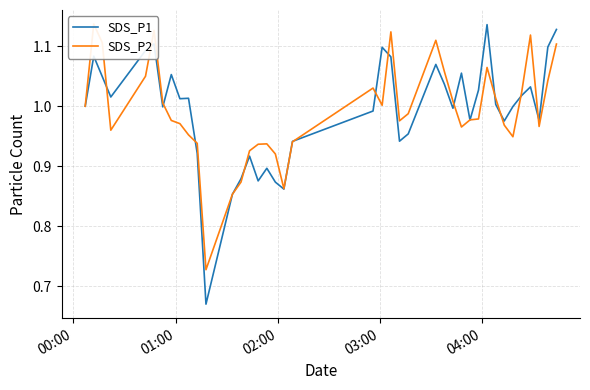

The value of SDS_P1 at 25 is 0.3. True or false?

False